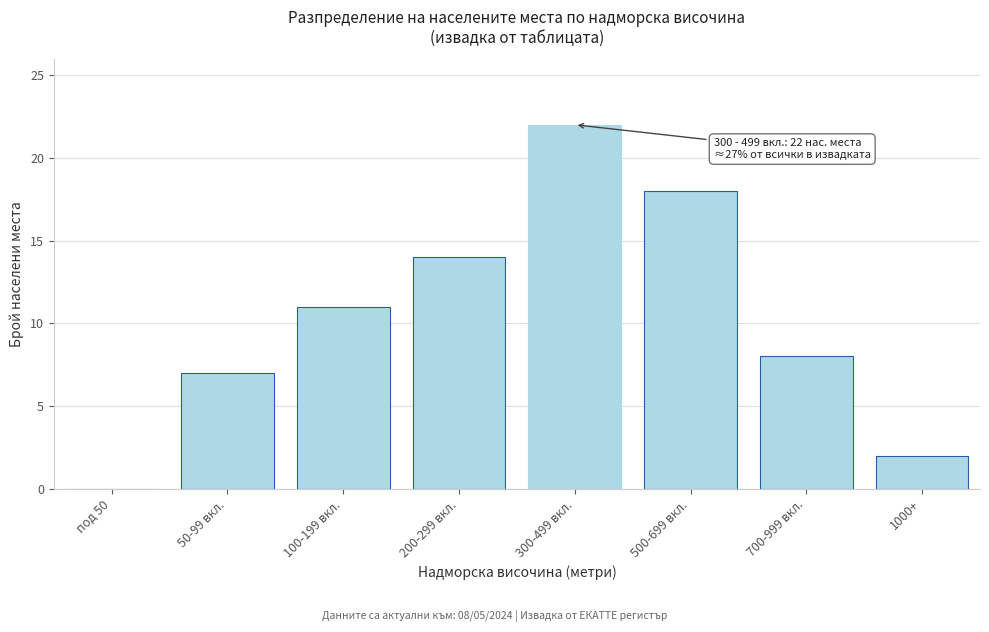

Reading left to right, list all the values displayed in this chart.

под 50=0	50-99 вкл.=7	100-199 вкл.=11	200-299 вкл.=14	300-499 вкл.=22	500-699 вкл.=18	700-999 вкл.=8	1000+=2